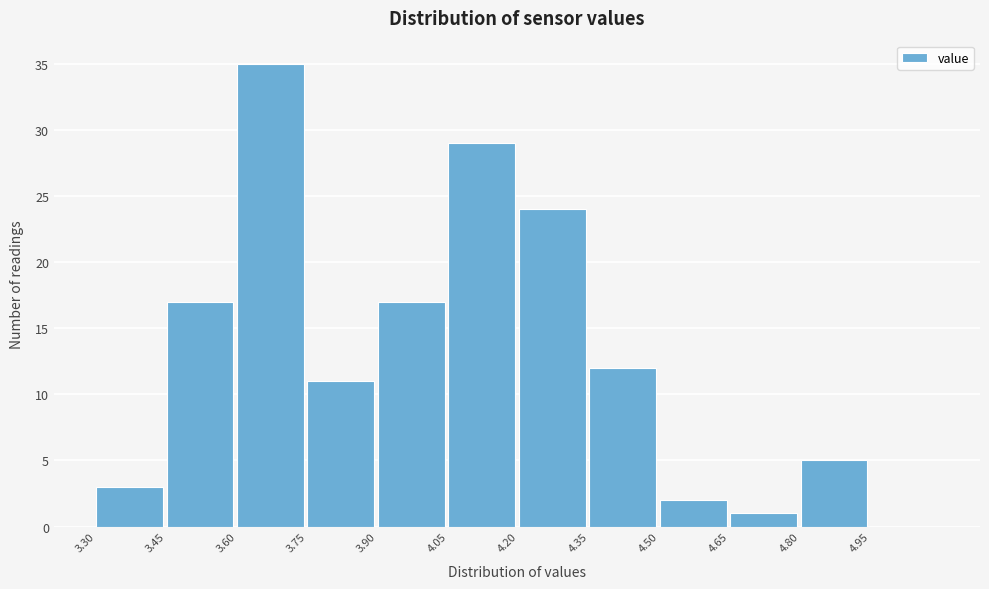

Reading left to right, list every bar in this chart as the range it spans on the x-axis followed by its height. Neither the bar edges nor the heights are printed on the chart, so give them approximately, as read against the axes.

3.30 to 3.45: 3
3.45 to 3.60: 17
3.60 to 3.75: 35
3.75 to 3.90: 11
3.90 to 4.05: 17
4.05 to 4.20: 29
4.20 to 4.35: 24
4.35 to 4.50: 12
4.50 to 4.65: 2
4.65 to 4.80: 1
4.80 to 4.95: 5
4.95 to 5.10: 0